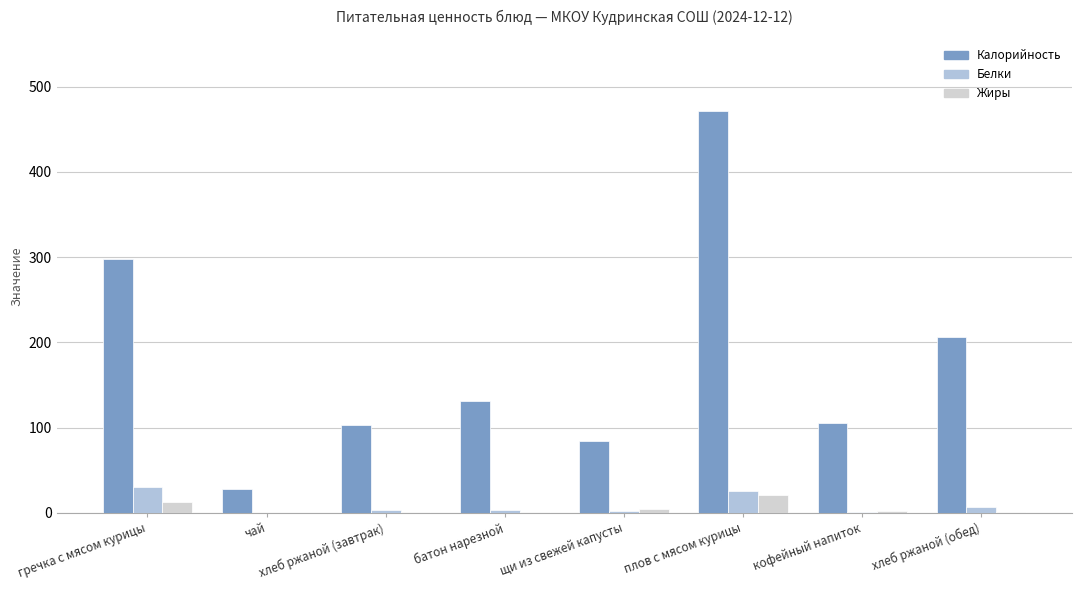

What is the average value of the Жиры series?

5.4